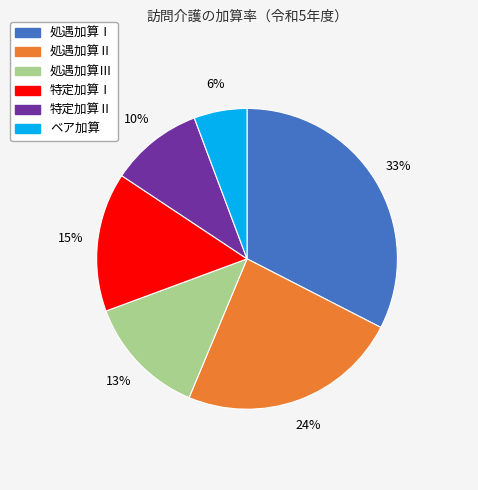

What is the largest slice in the pie chart?

処遇加算Ⅰ